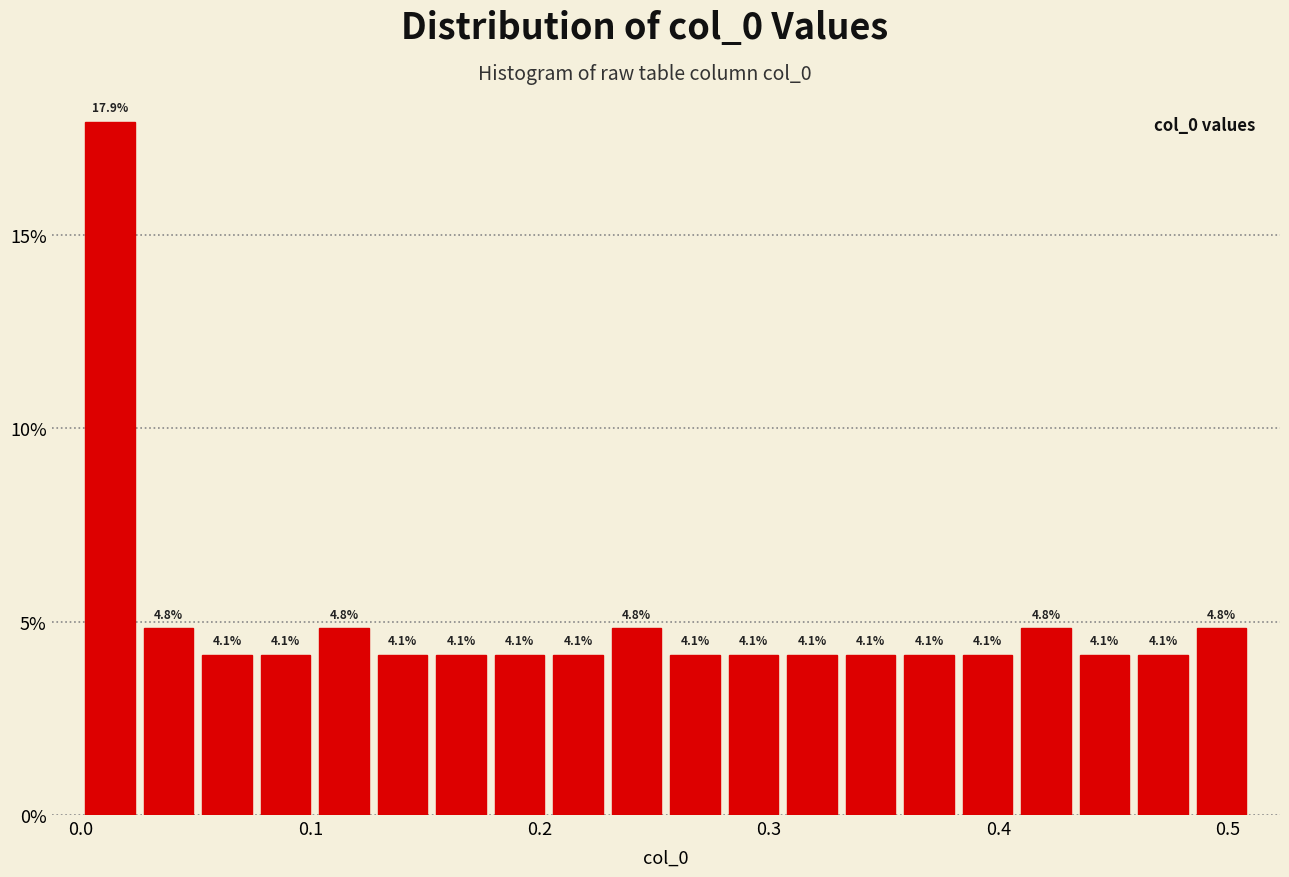

Around what value on the x-axis is the tallest bar? Give the approximate position of its centre, as read against the axis.

0.01